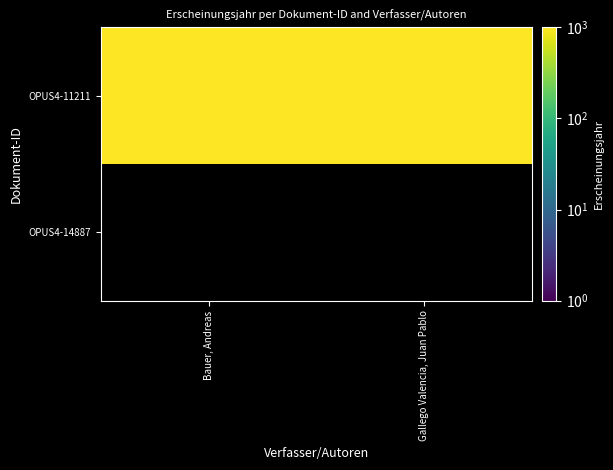

At Bauer, Andreas, list the series in order from largest to smallest.

OPUS4-11211, OPUS4-14887